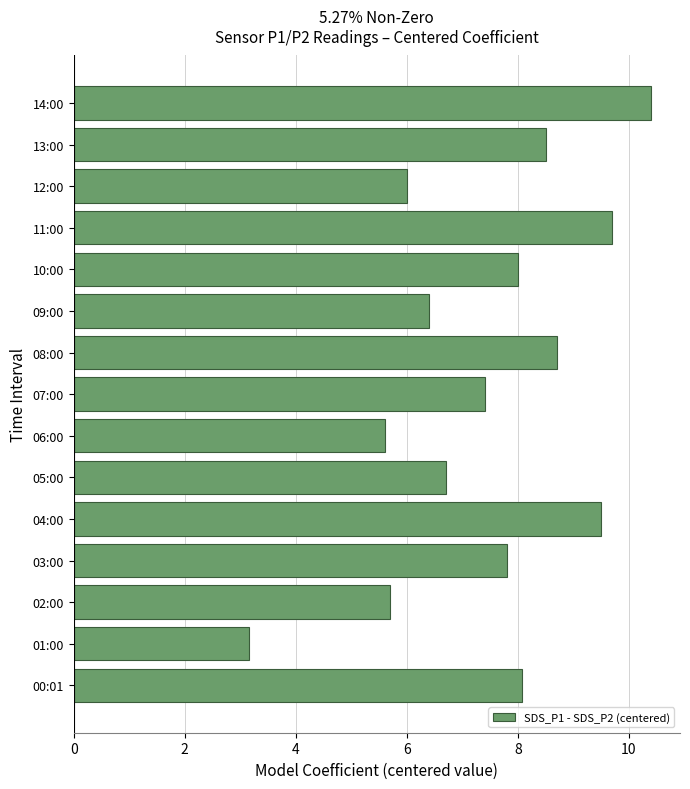

Where is the data nearest to the value 6?

12:00